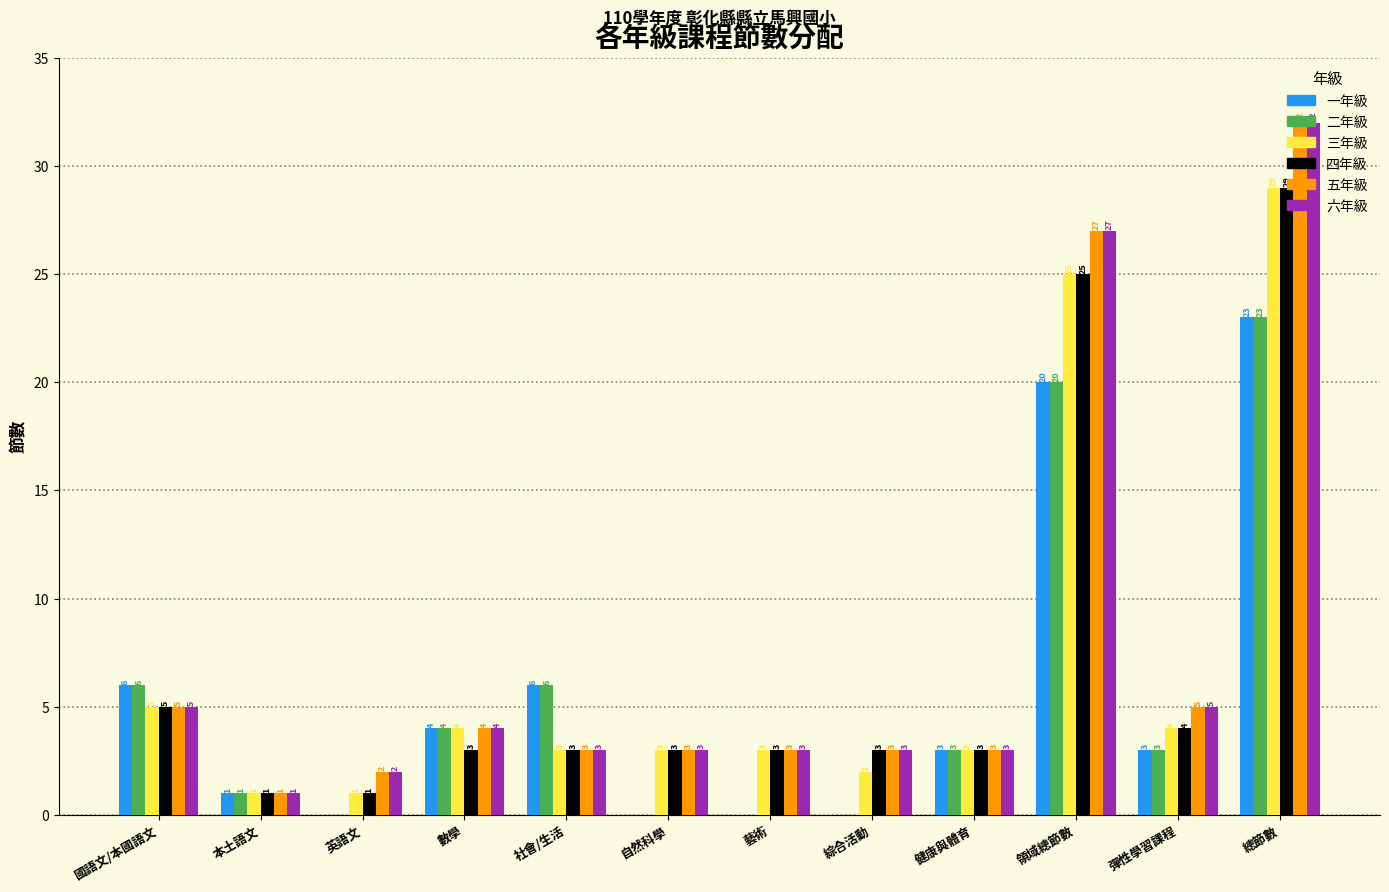

Reading right to left, what are all the values shown in this chart?

一年級: 總節數=23	彈性學習課程=3	領域總節數=20	健康與體育=3	綜合活動=0	藝術=0	自然科學=0	社會/生活=6	數學=4	英語文=0	本土語文=1	國語文/本國語文=6
二年級: 總節數=23	彈性學習課程=3	領域總節數=20	健康與體育=3	綜合活動=0	藝術=0	自然科學=0	社會/生活=6	數學=4	英語文=0	本土語文=1	國語文/本國語文=6
三年級: 總節數=29	彈性學習課程=4	領域總節數=25	健康與體育=3	綜合活動=2	藝術=3	自然科學=3	社會/生活=3	數學=4	英語文=1	本土語文=1	國語文/本國語文=5
四年級: 總節數=29	彈性學習課程=4	領域總節數=25	健康與體育=3	綜合活動=3	藝術=3	自然科學=3	社會/生活=3	數學=3	英語文=1	本土語文=1	國語文/本國語文=5
五年級: 總節數=32	彈性學習課程=5	領域總節數=27	健康與體育=3	綜合活動=3	藝術=3	自然科學=3	社會/生活=3	數學=4	英語文=2	本土語文=1	國語文/本國語文=5
六年級: 總節數=32	彈性學習課程=5	領域總節數=27	健康與體育=3	綜合活動=3	藝術=3	自然科學=3	社會/生活=3	數學=4	英語文=2	本土語文=1	國語文/本國語文=5